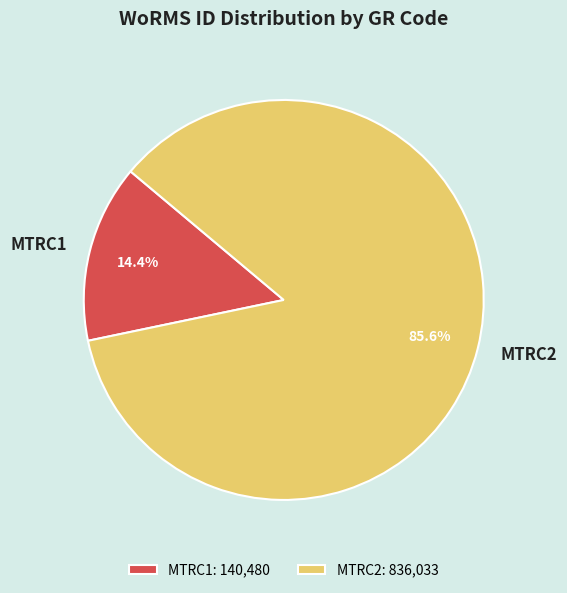

True or false: MTRC1 accounts for 14% of the total.

True